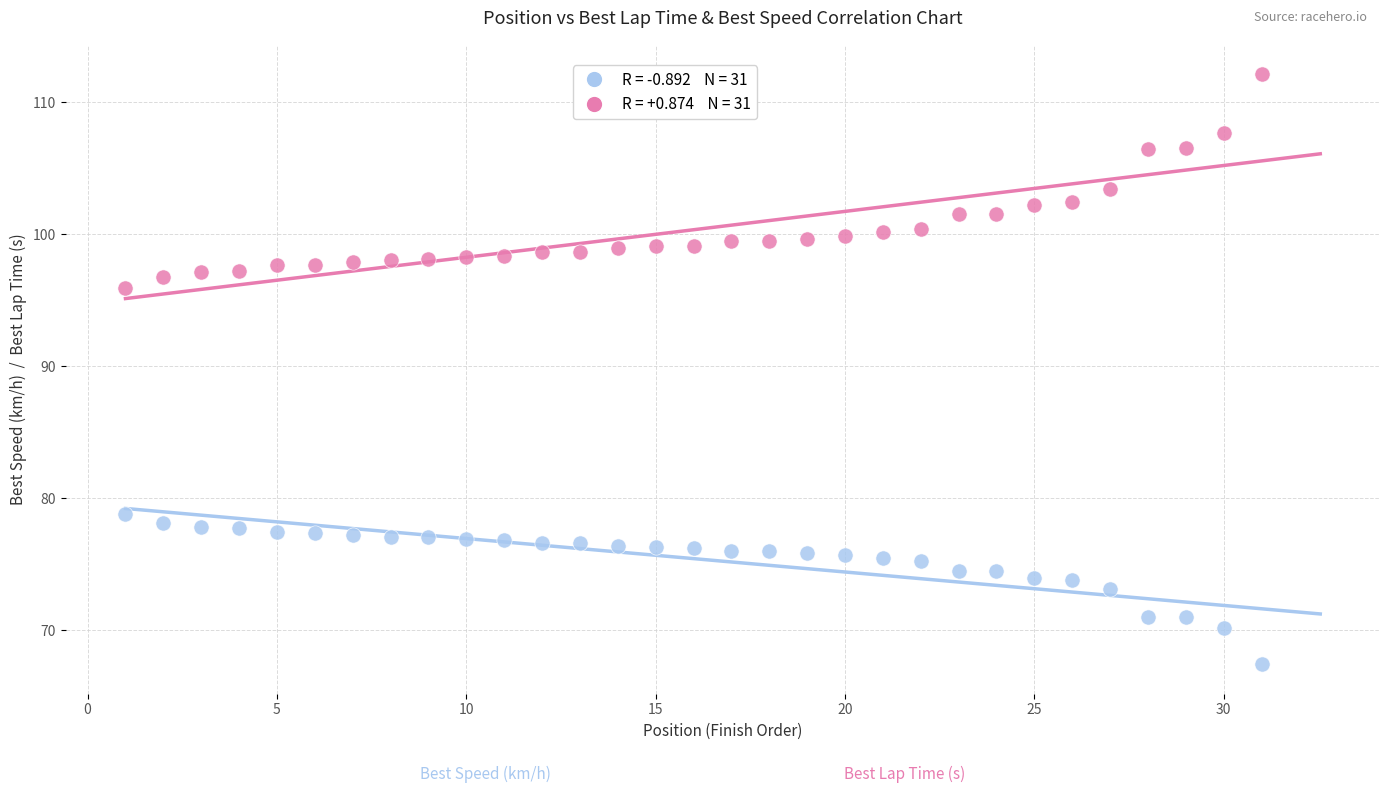

Across all data points, what is the range of X values (max minus min)?

30.0